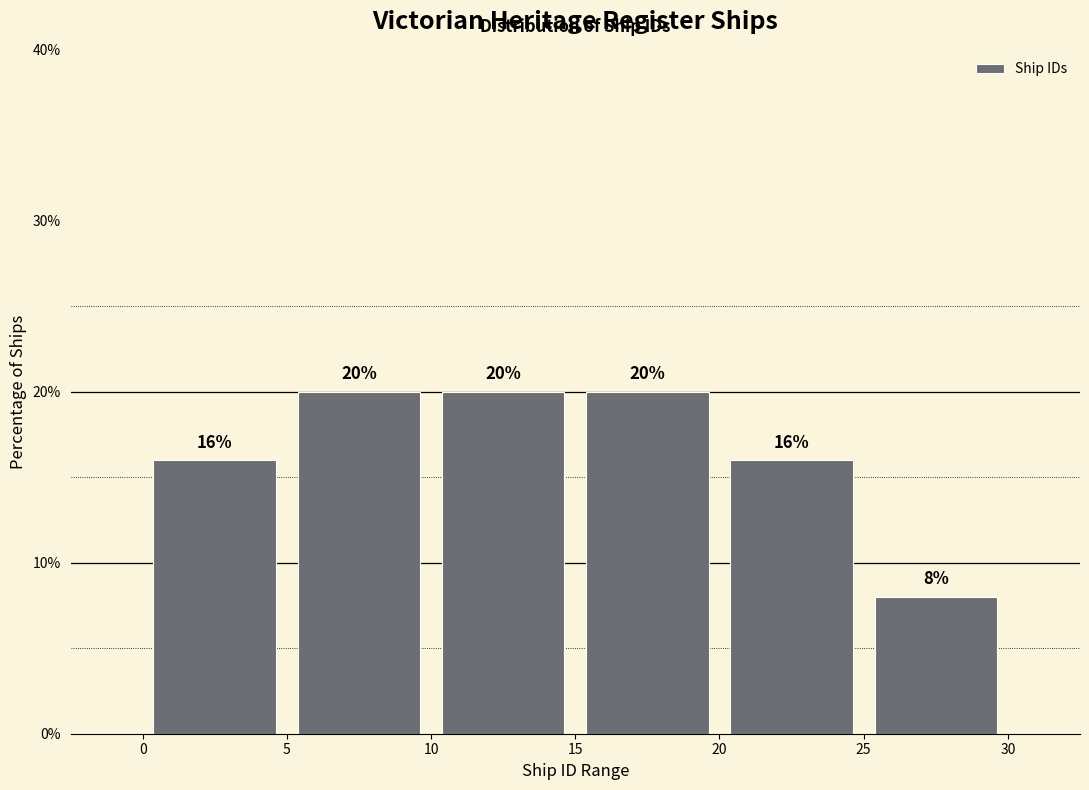

Reading left to right, transcribe this chart: for each bar, give the range it covers on the x-axis and its height.

0 to 5: 16
5 to 10: 20
10 to 15: 20
15 to 20: 20
20 to 25: 16
25 to 30: 8